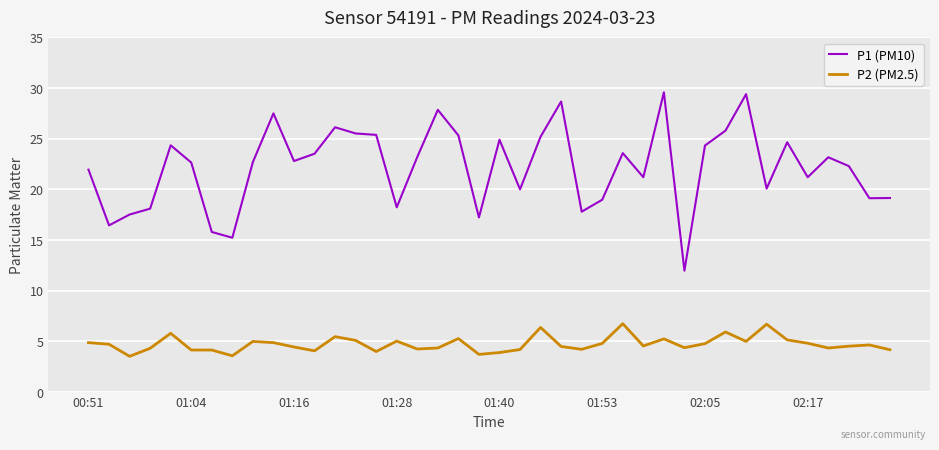

True or false: P1 (PM10) and P2 (PM2.5) intersect in this chart.

False